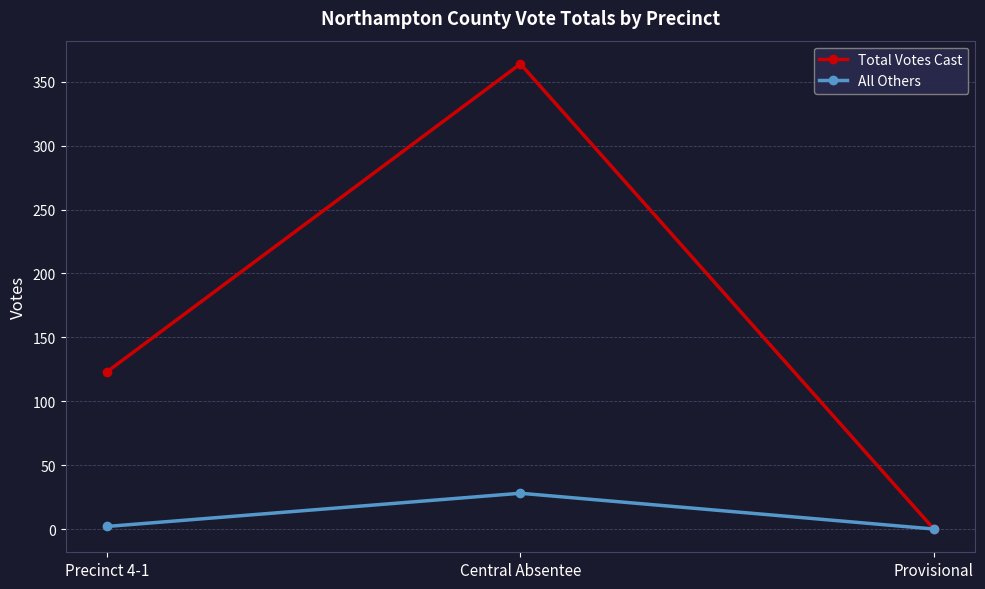

At how many categories does at least one series exceed 243?

1